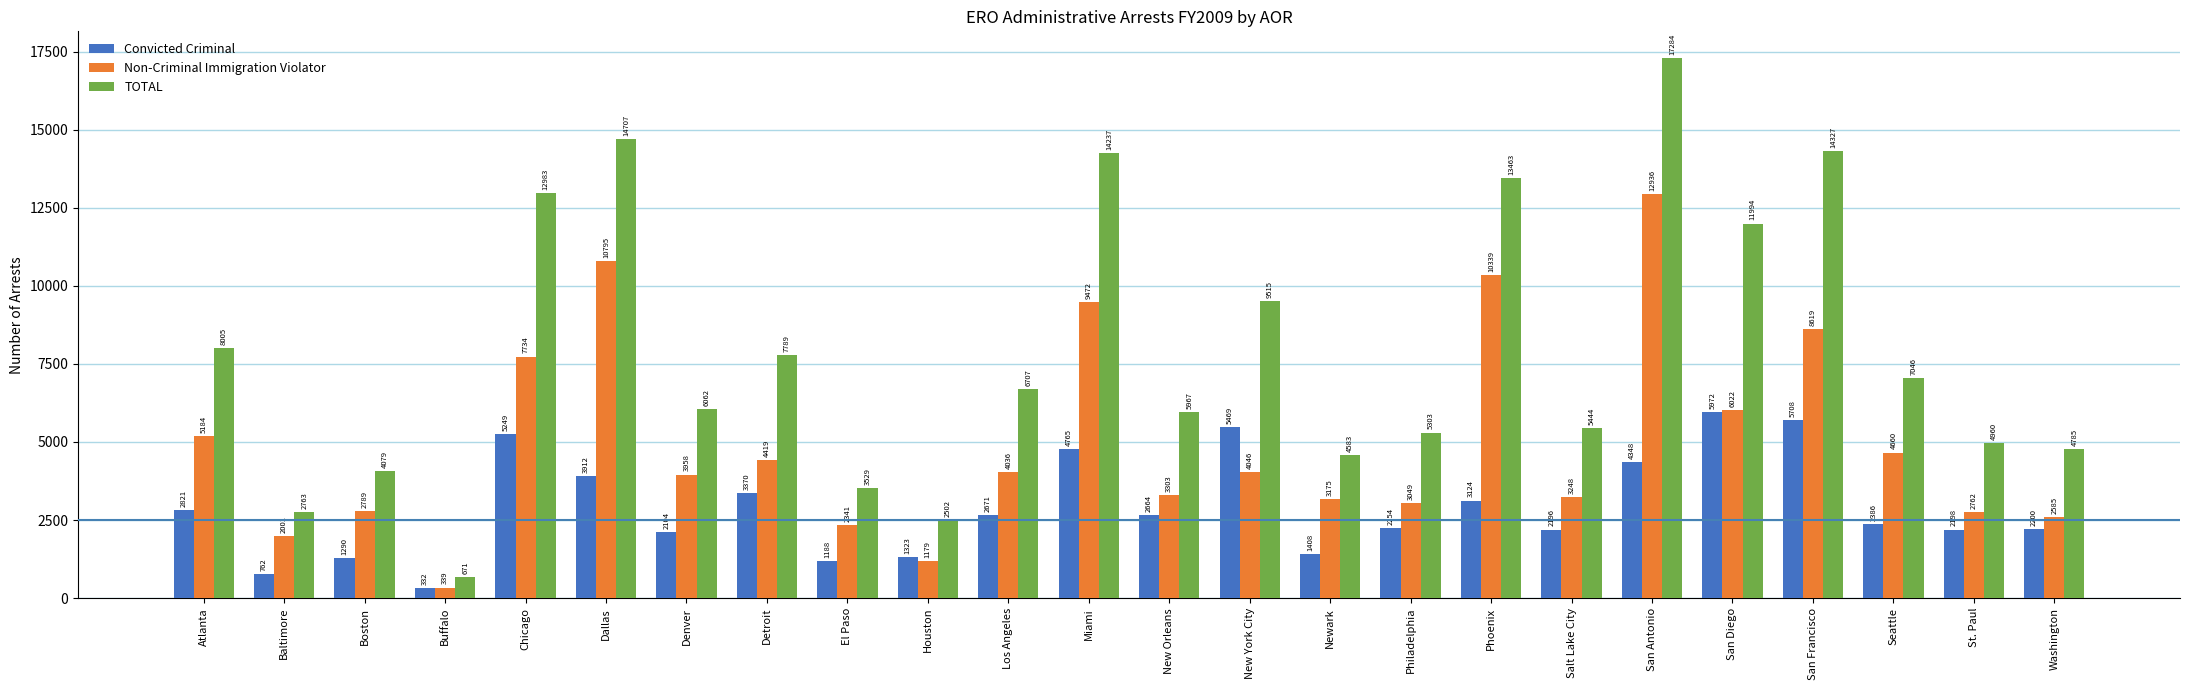

Count the number of categories in the chart.

24